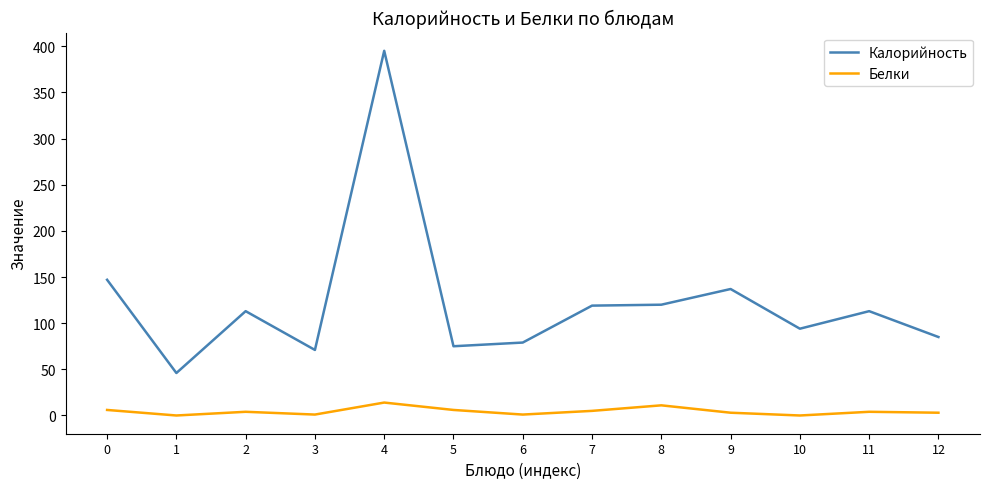

Does the chart display data point markers on the line(s)?

No